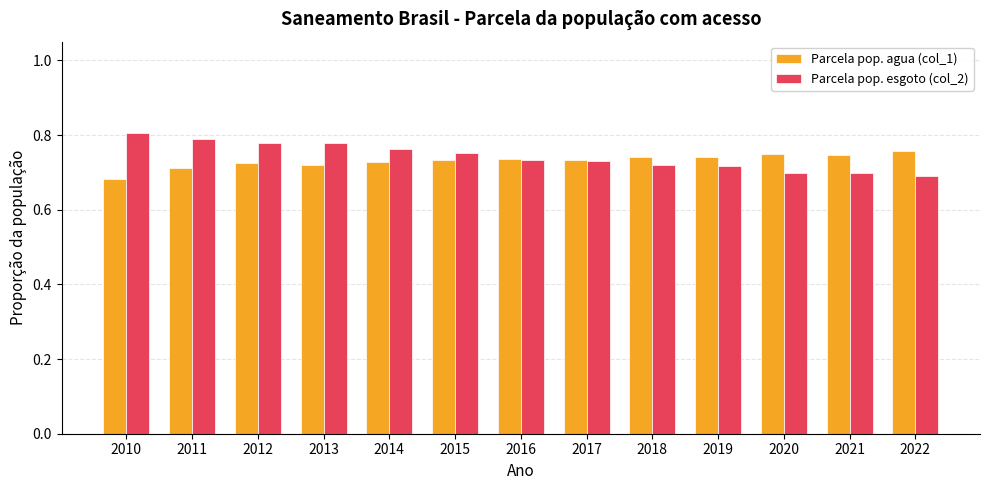

Which label corresponds to the smallest value in the chart?

2010